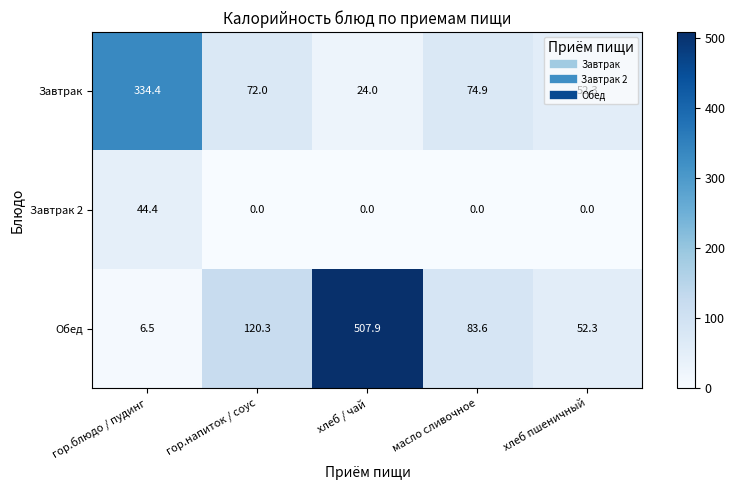

What is the difference between the maximum and minimum values in the Обед series?

501.4